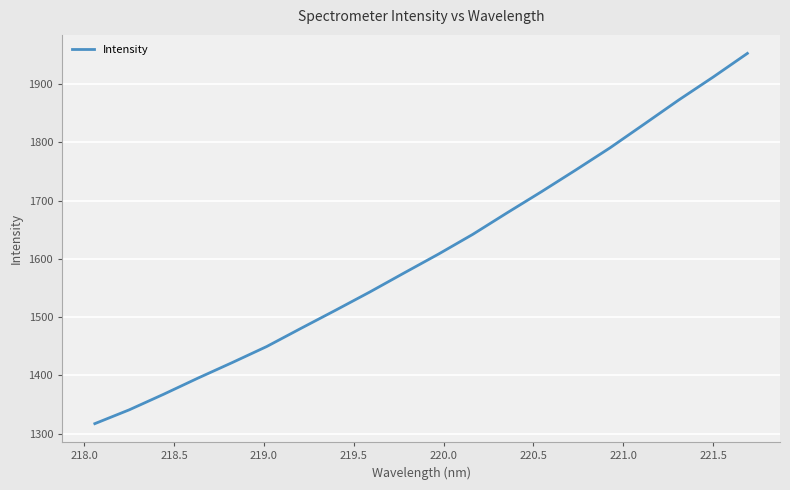

What is the difference between the maximum and minimum values?

635.3